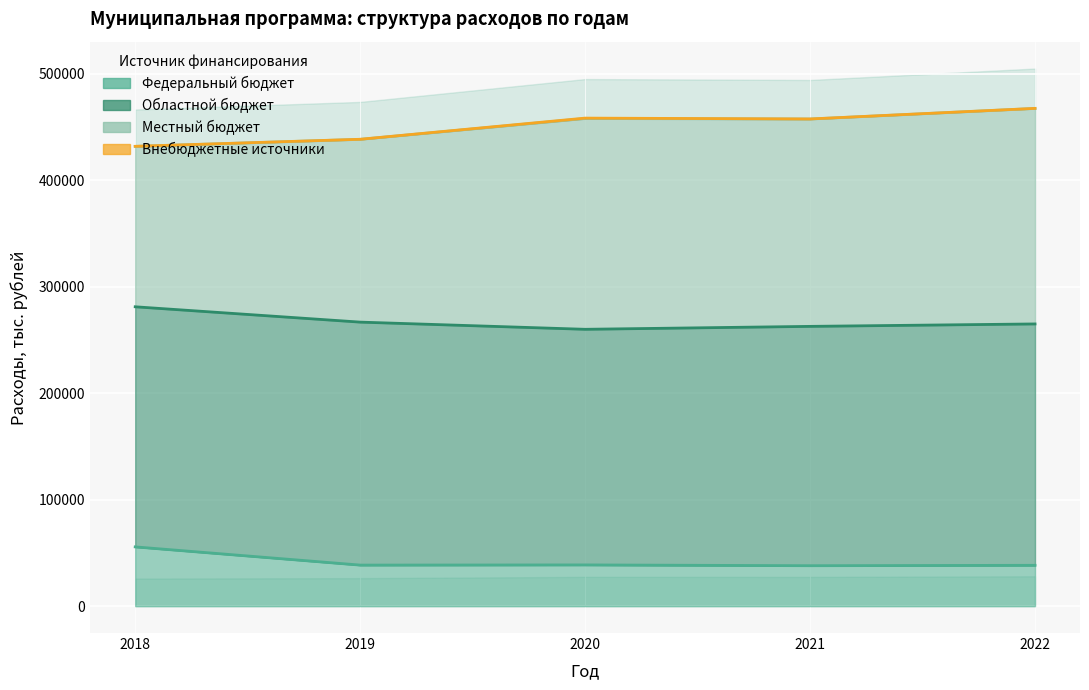

At which category does Областной бюджет reach its first local valley?

2020